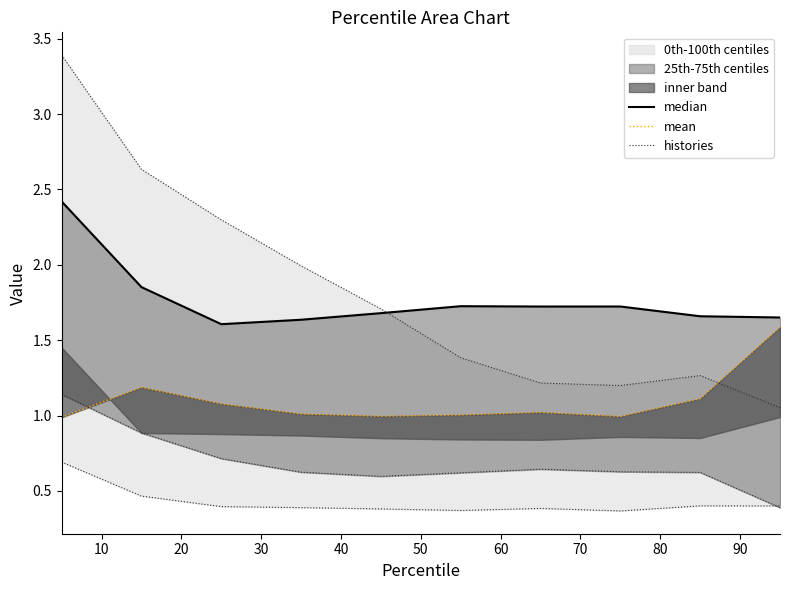

Between which two adjacent categories do median and histories first intersect?

40 and 50